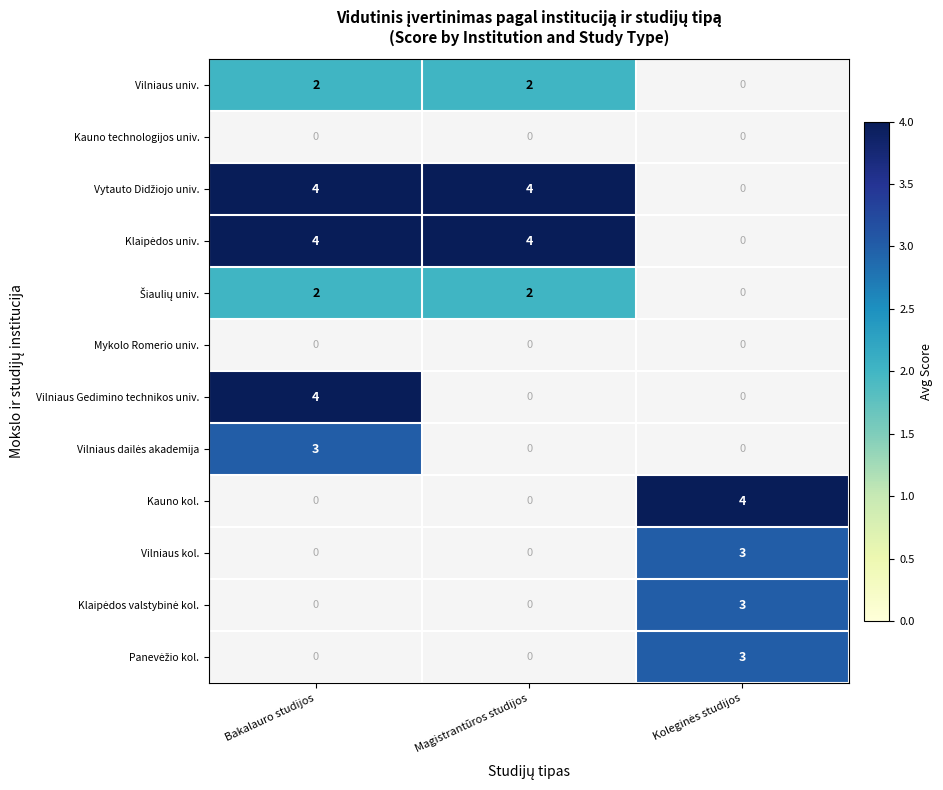

What is the maximum value shown in the chart?

4